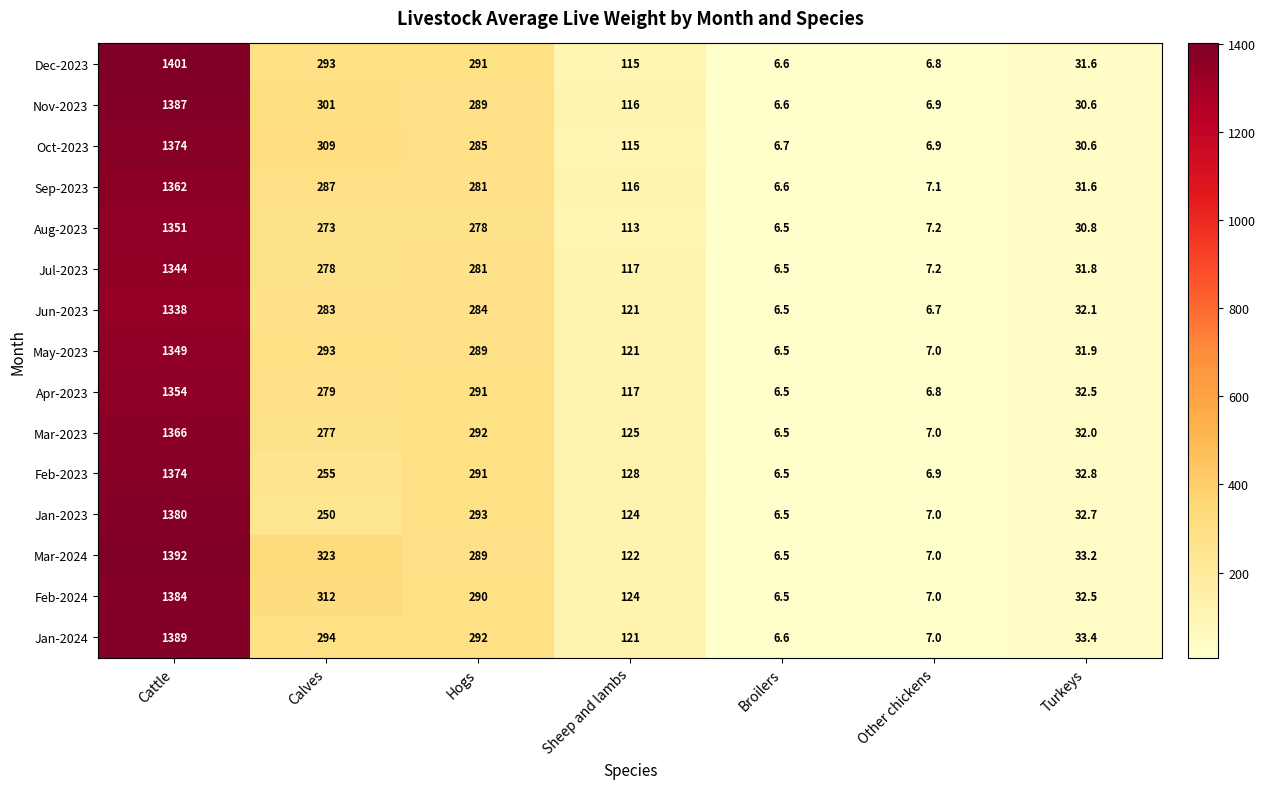

What is the difference between the highest and lowest values at Sheep and lambs?

15.0